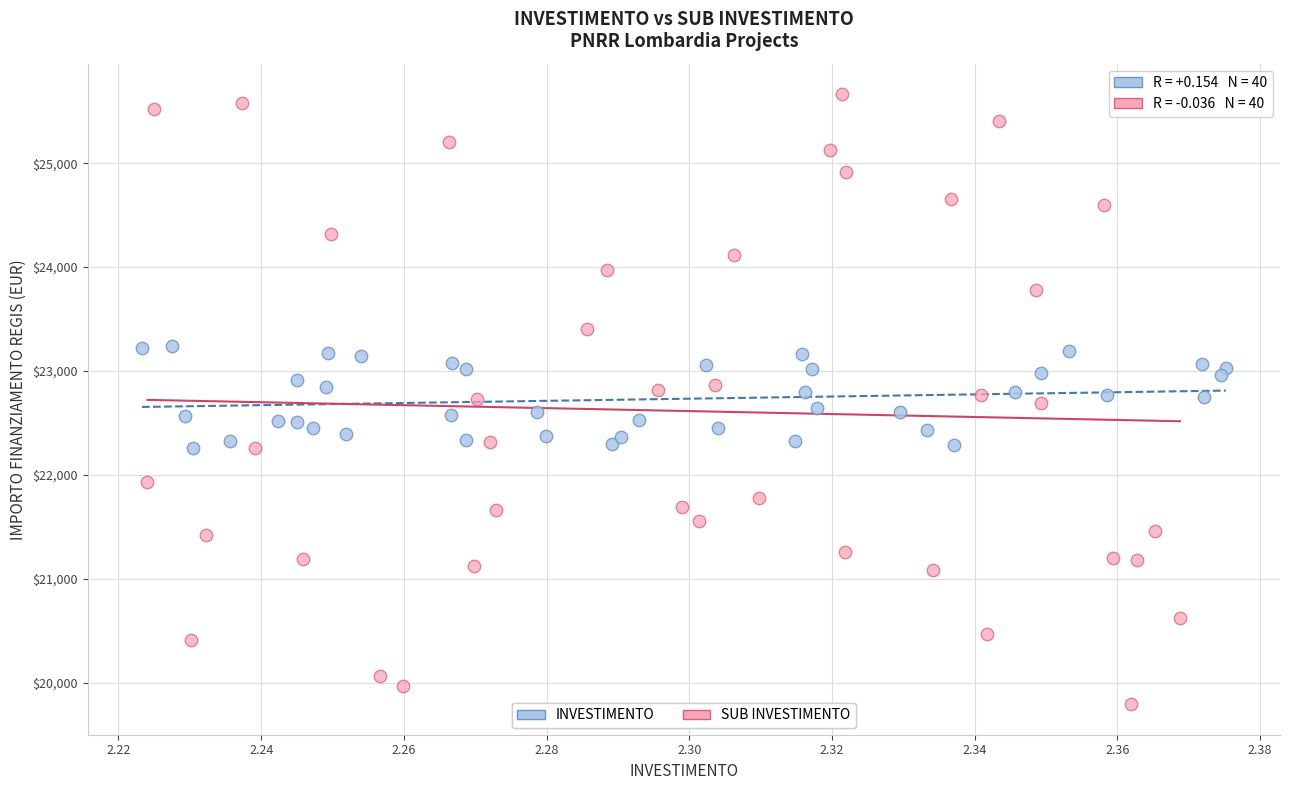

Which series contains the lowest Y value?

SUB INVESTIMENTO